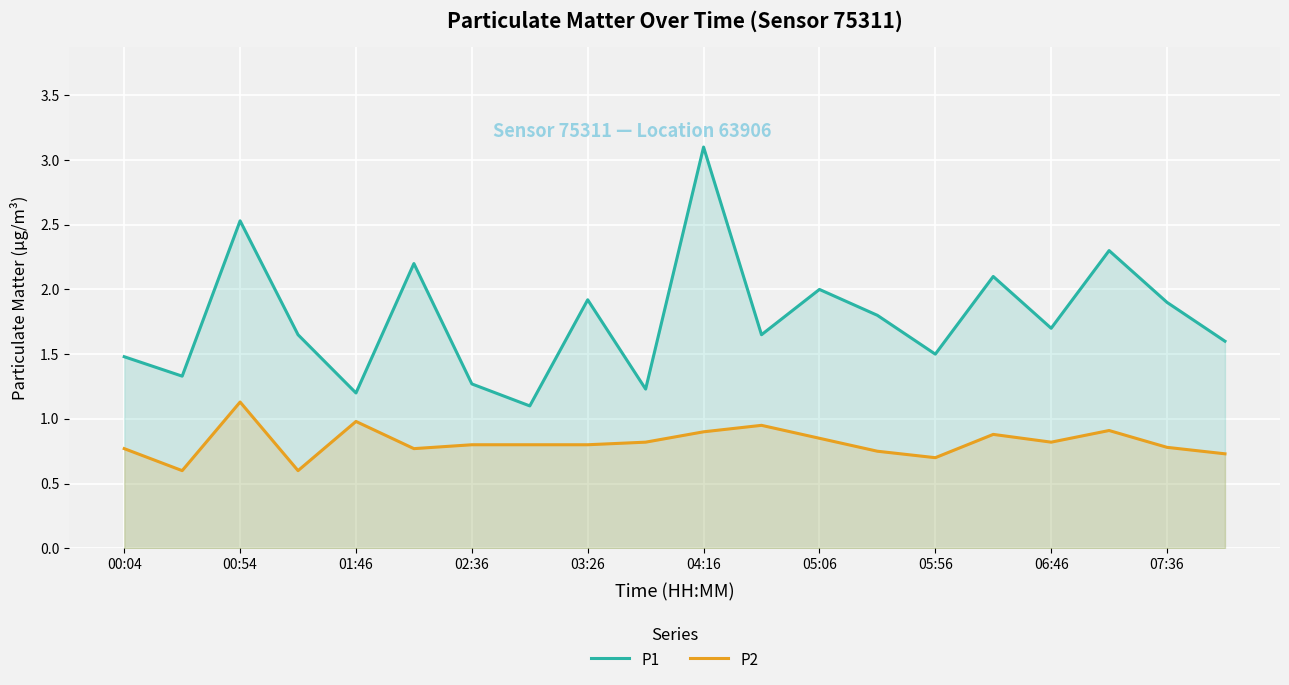

What is the average value of the P2 series?

0.8